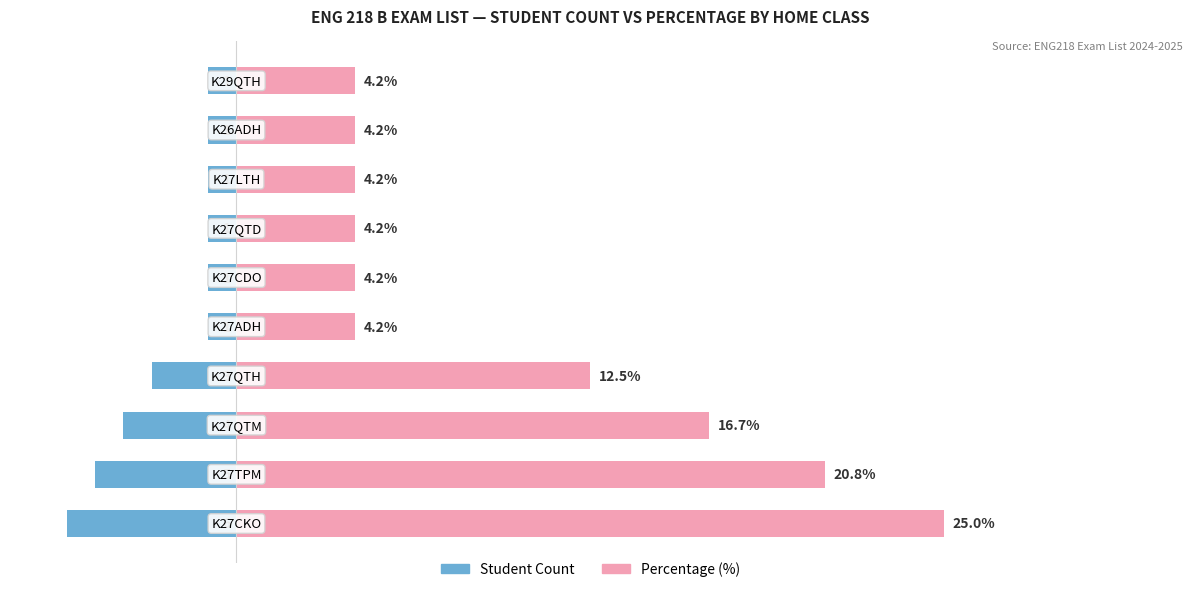

What is the difference between the second highest and second lowest values in the Student Count series?

4.0